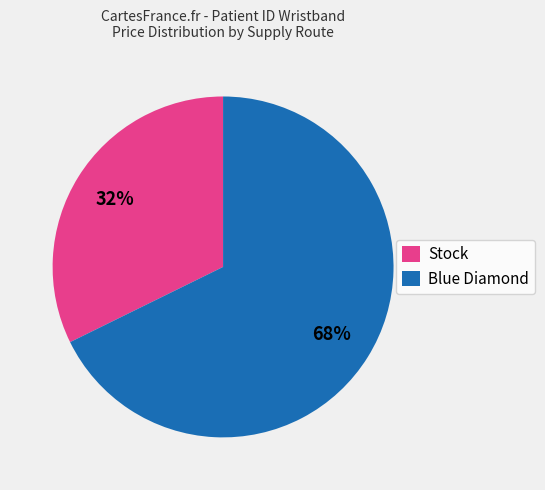

What is the smallest slice in the pie chart?

Stock